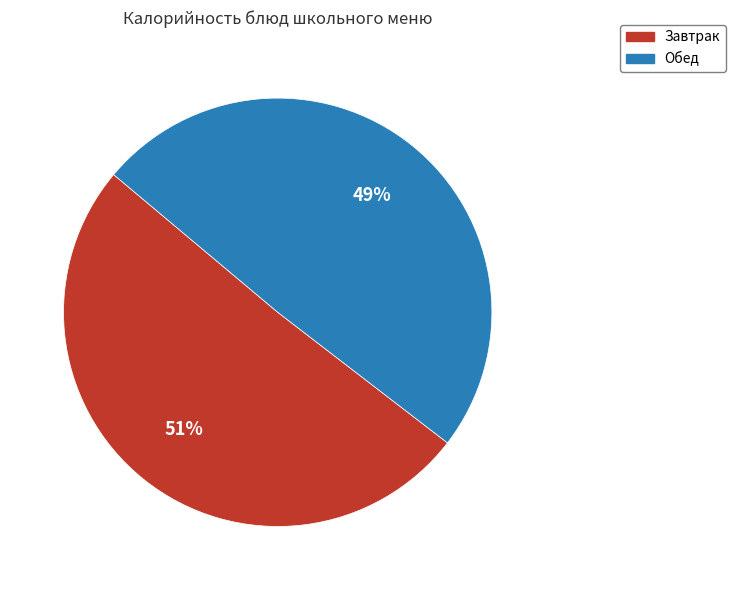

Rank the categories by value from lowest to highest.

Обед, Завтрак